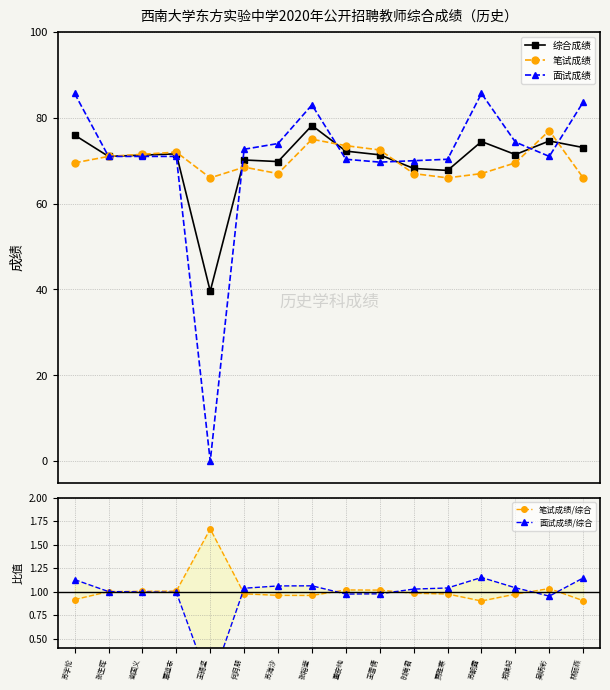

What is the total value across all series at 董安纯?

218.1